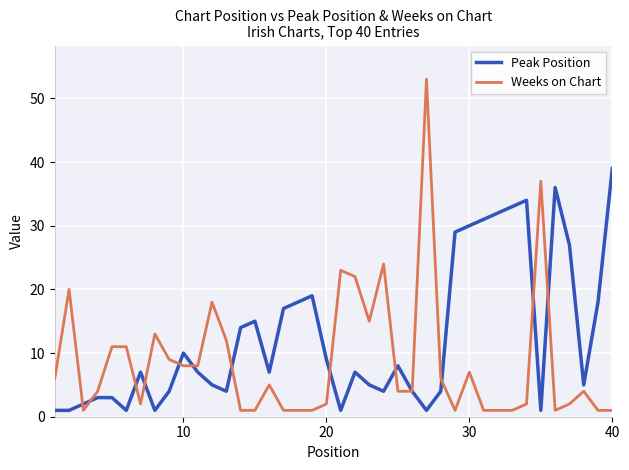

Rank the series by their maximum value, from highest to lowest.

Weeks on Chart, Peak Position